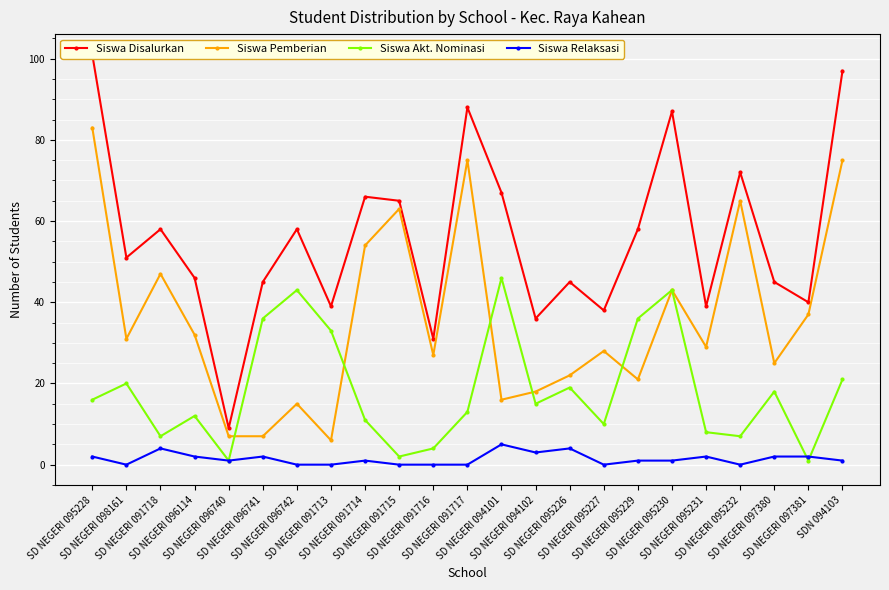

What are all the series names shown in the legend?

Siswa Disalurkan, Siswa Pemberian, Siswa Akt. Nominasi, Siswa Relaksasi